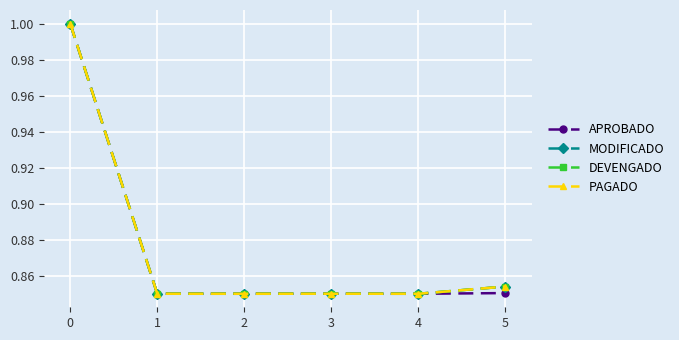

How many interior local peaks does the DEVENGADO series have?

1